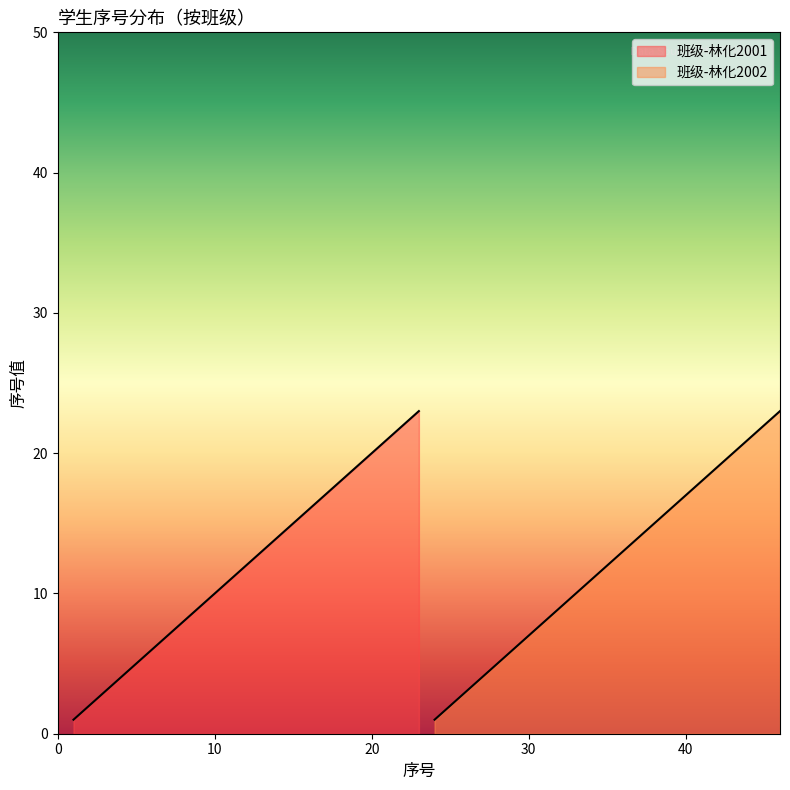

Which series has the largest total across all categories?

班级-林化2001